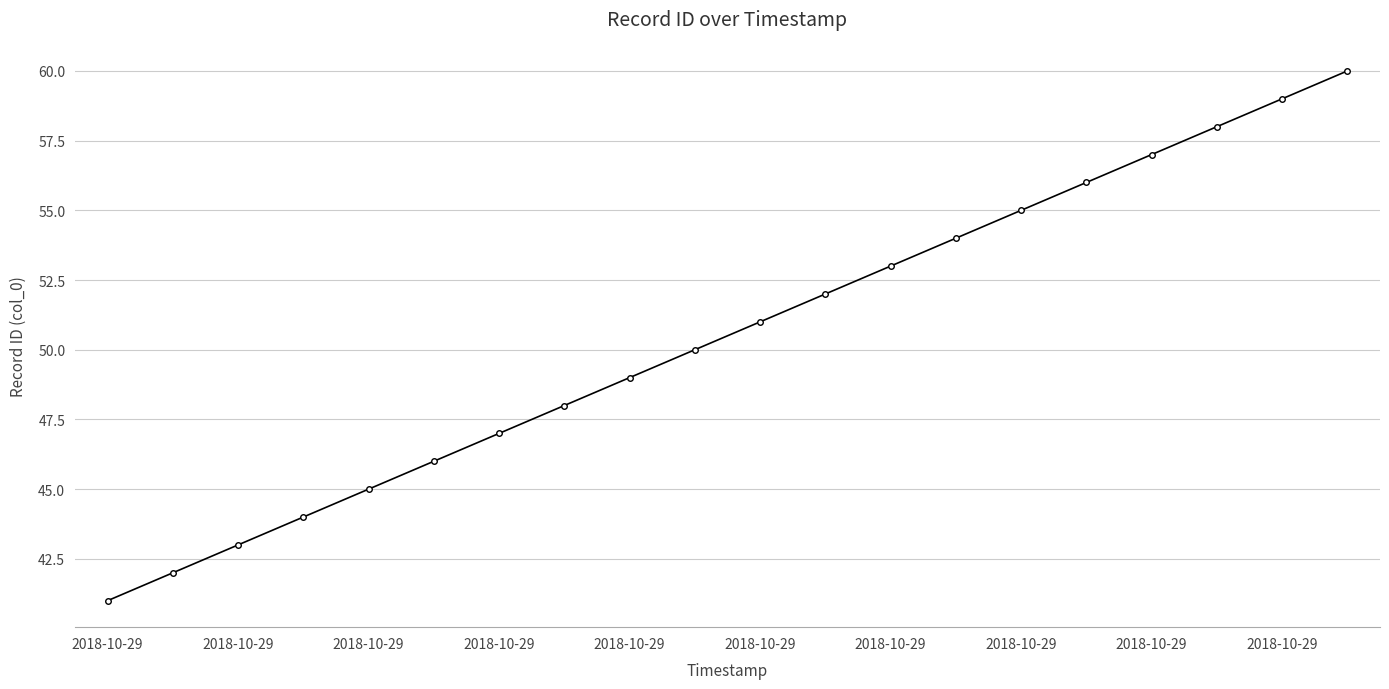

How many values are below 51?

10